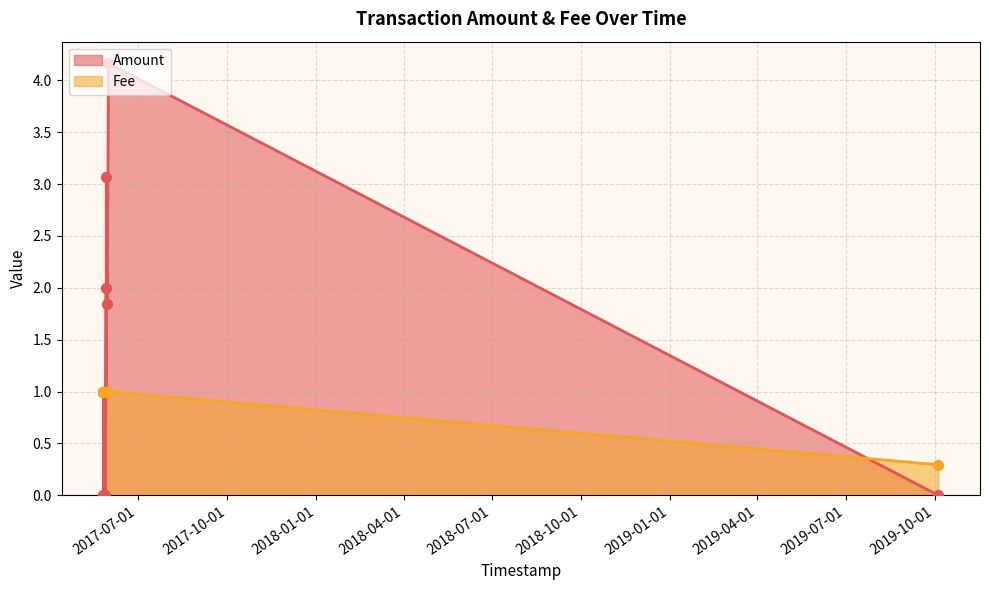

Which series reaches the maximum Y coordinate?

Amount